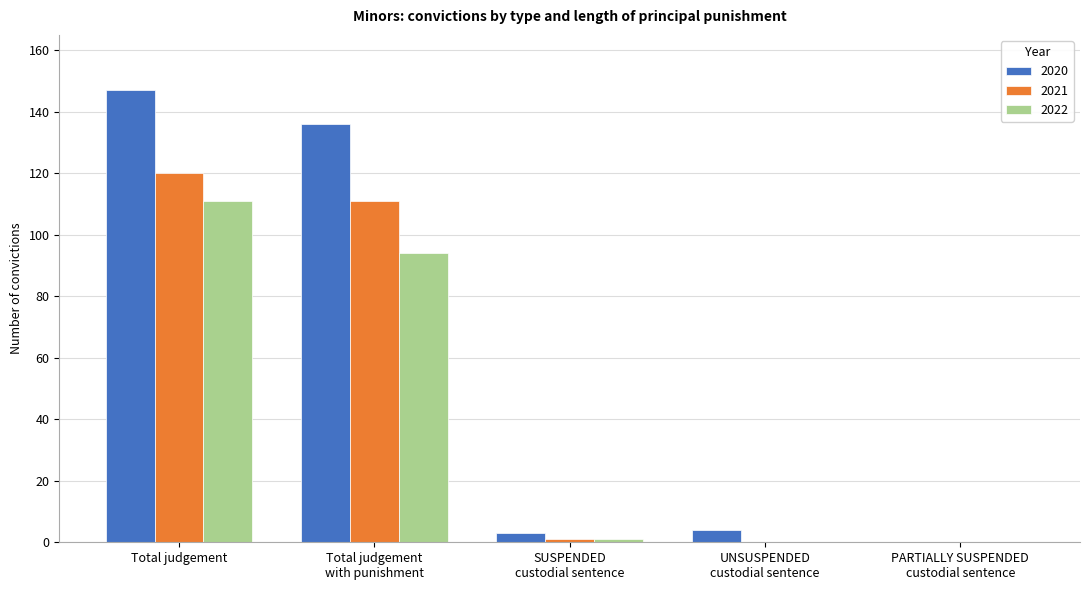

Reading right to left, extract all data points from this chart.

2020: 0	4	3	136	147
2021: 0	0	1	111	120
2022: 0	0	1	94	111